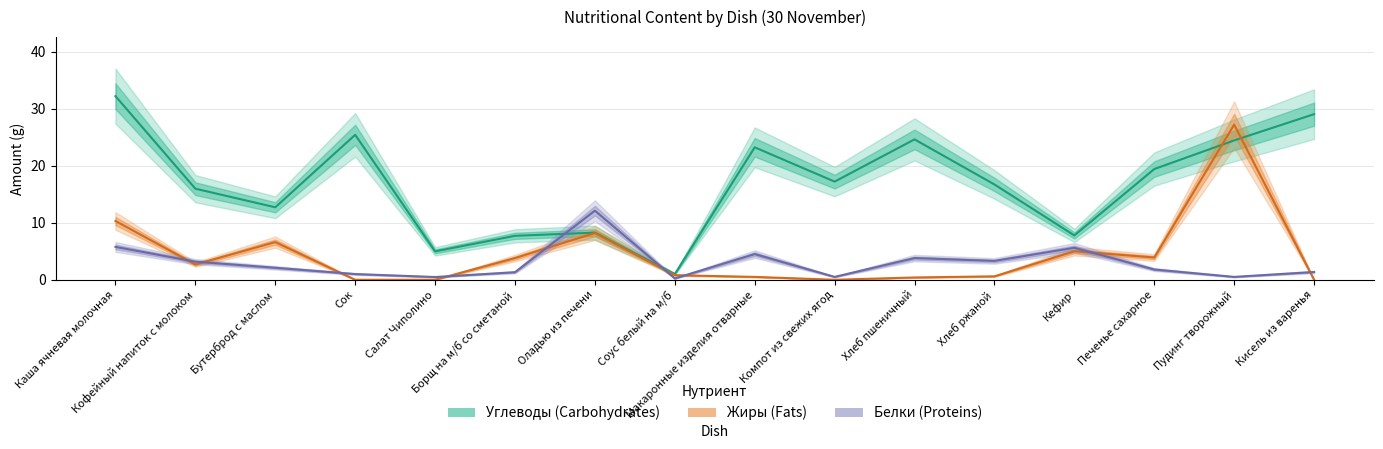

How many data points does each series have?

16